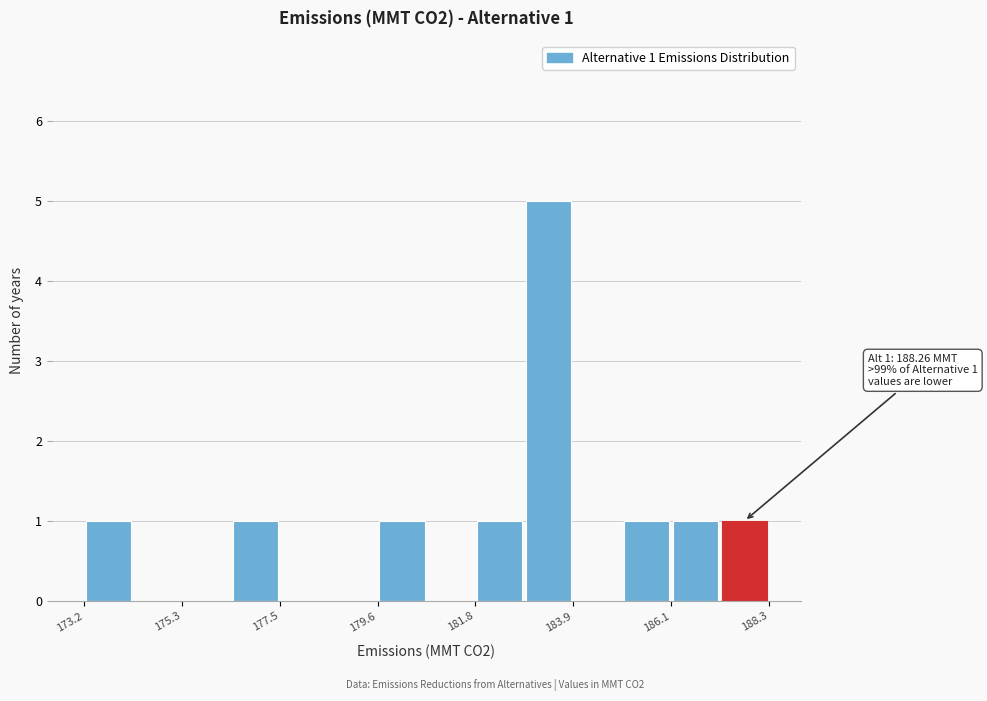

Around what value on the x-axis is the tallest bar? Give the approximate position of its centre, as read against the axis.

183.5